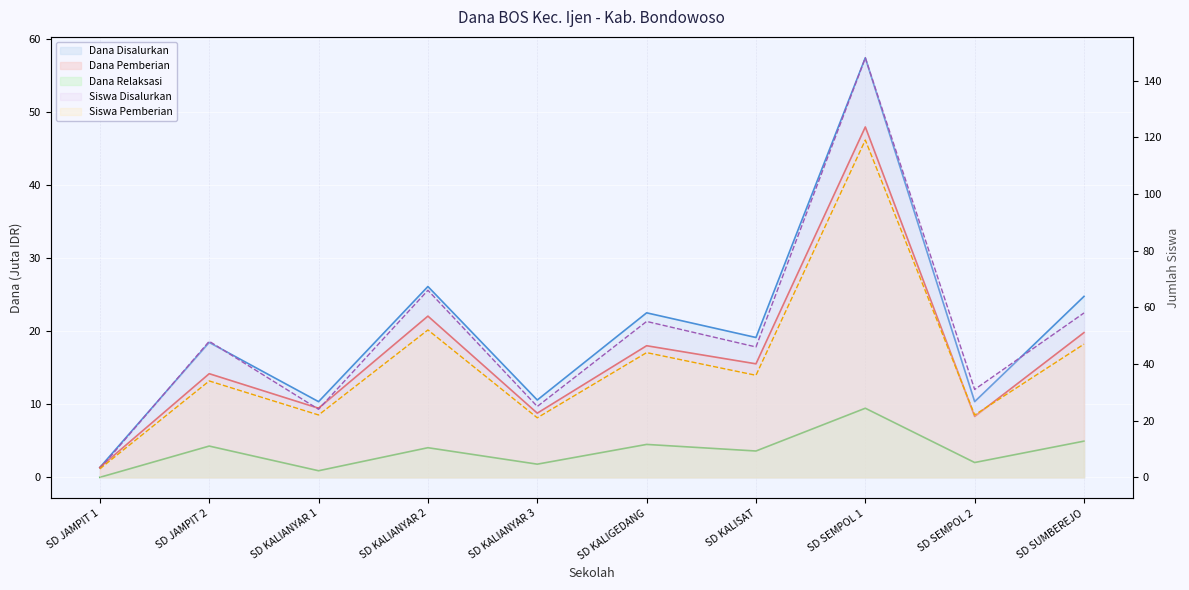

Which series has the widest spread of values?

Siswa Disalurkan